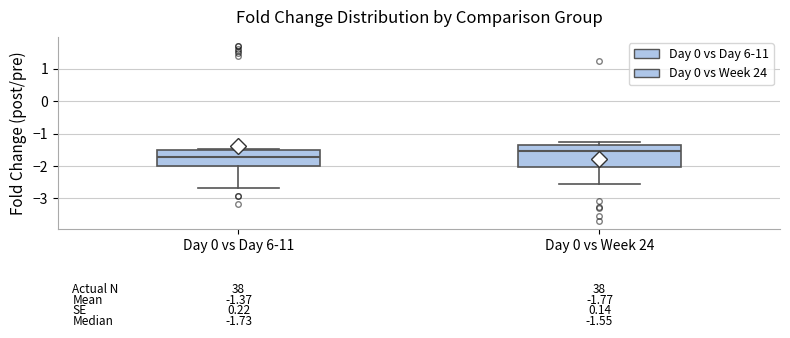

Which box is the tallest, from its lower edge to its upper edge?

Day 0 vs Week 24